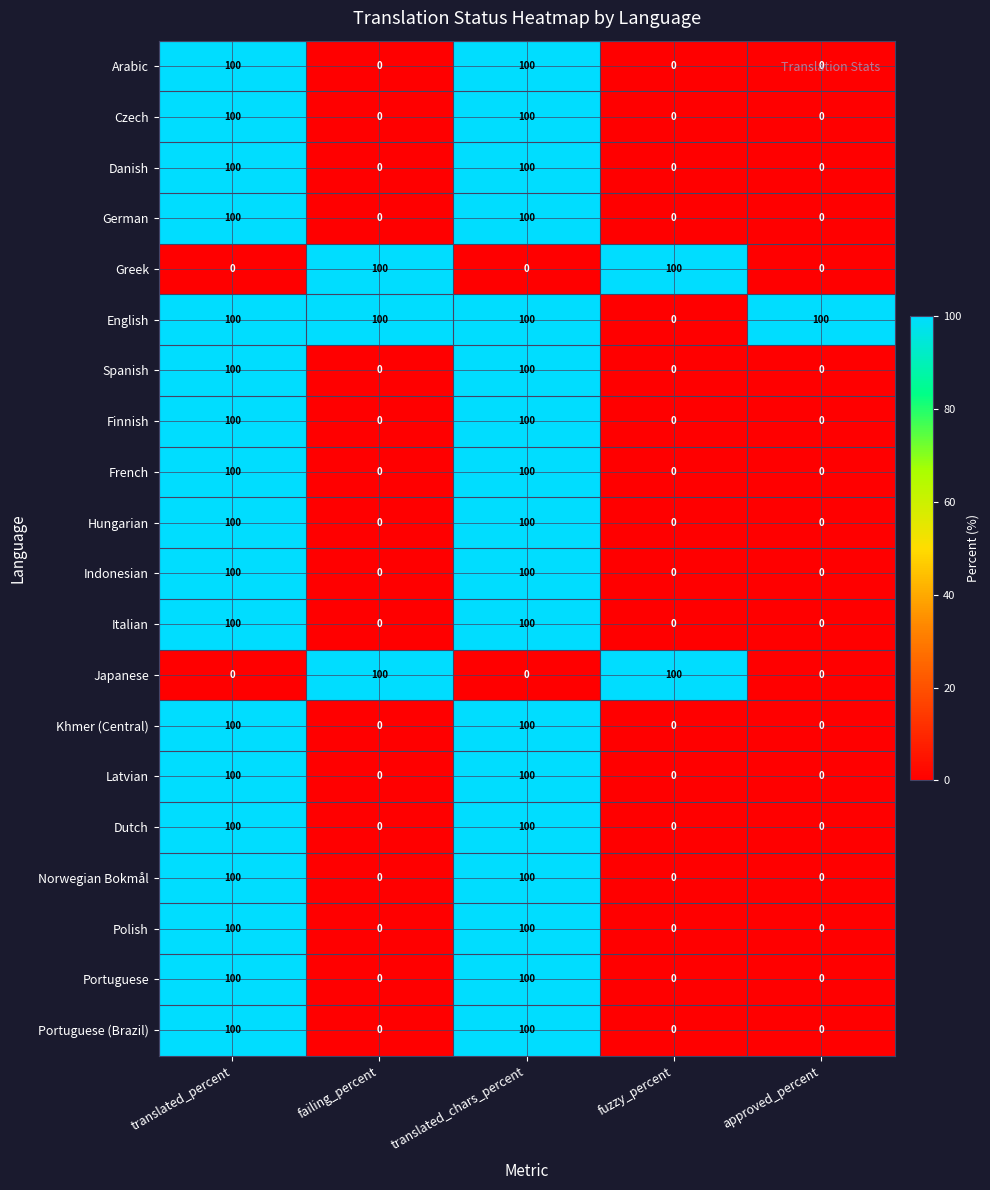

Count the number of data series in this chart.

20